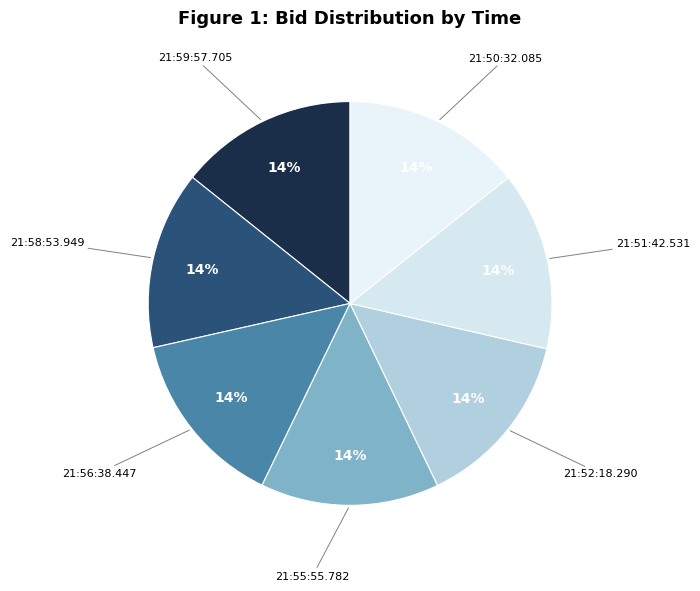

How many slices are in this pie chart?

7